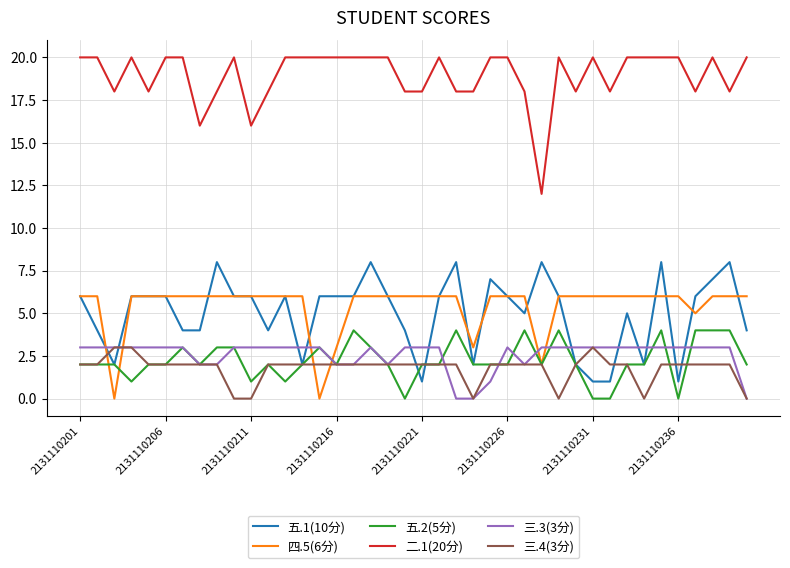

What is the difference between the second highest and second lowest values in the 五.1(10分) series?

7